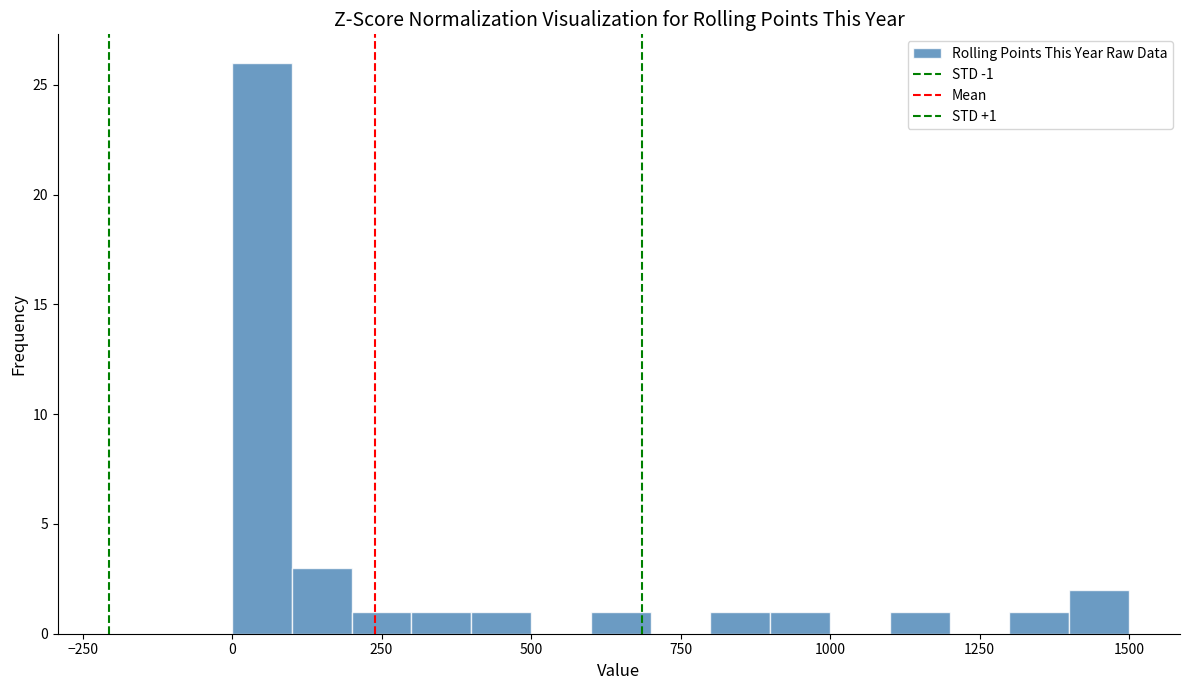

Read against the x-axis, roughly where is the centre of the tallest bar?

50